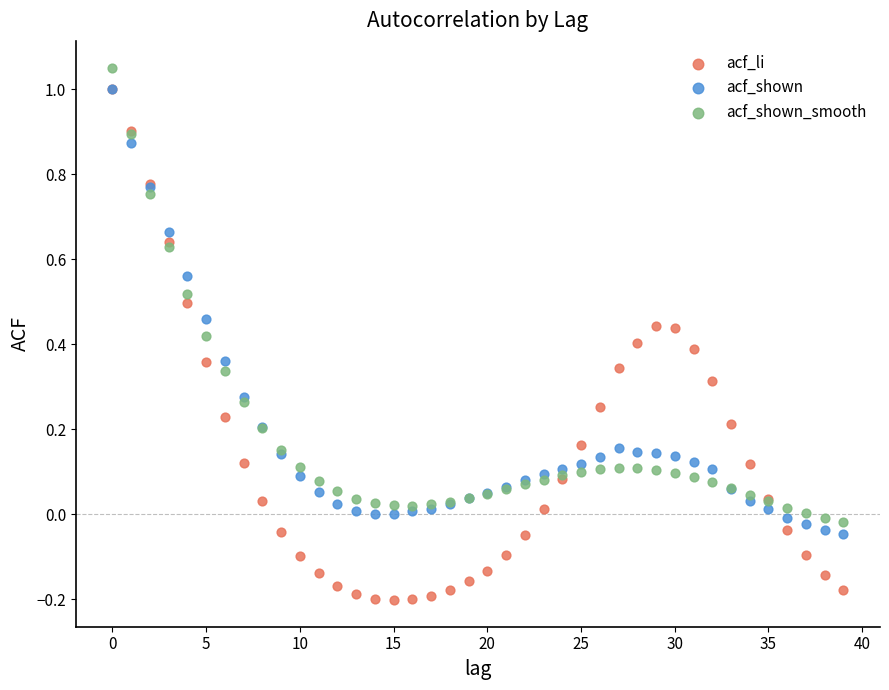

Which series has the largest Y range (max minus min)?

acf_li